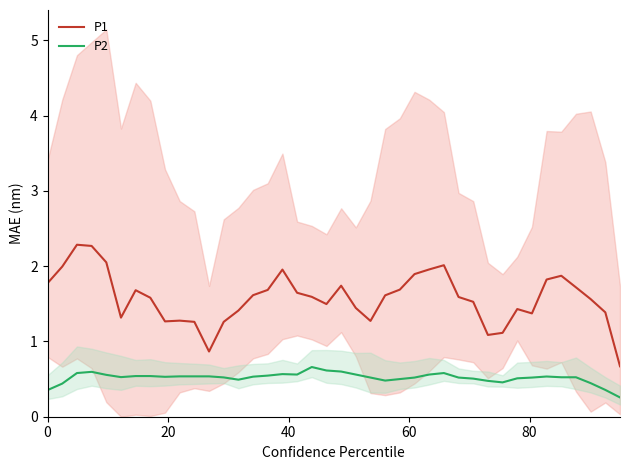

In P2, how many points are lower than both neighbors (excluding endpoints)?

7